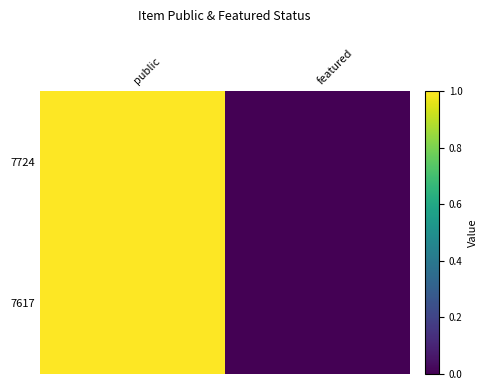

What is the maximum value shown in the chart?

1